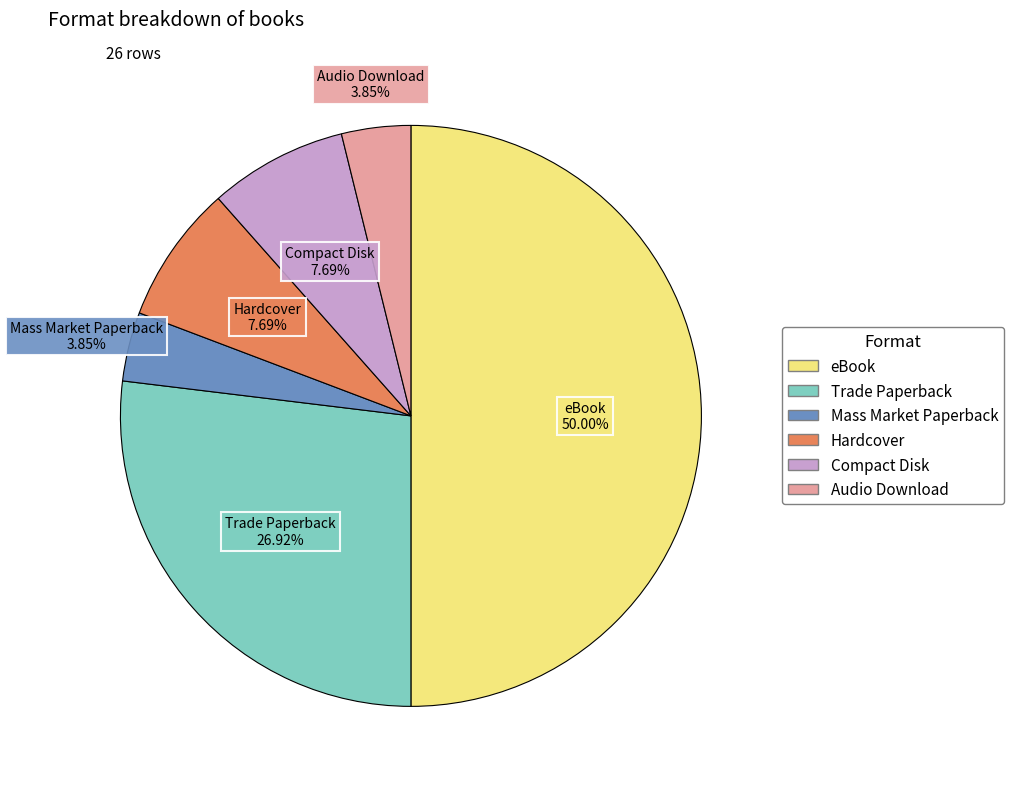

To the nearest percent, what percentage of the pie is Mass Market Paperback?

4%